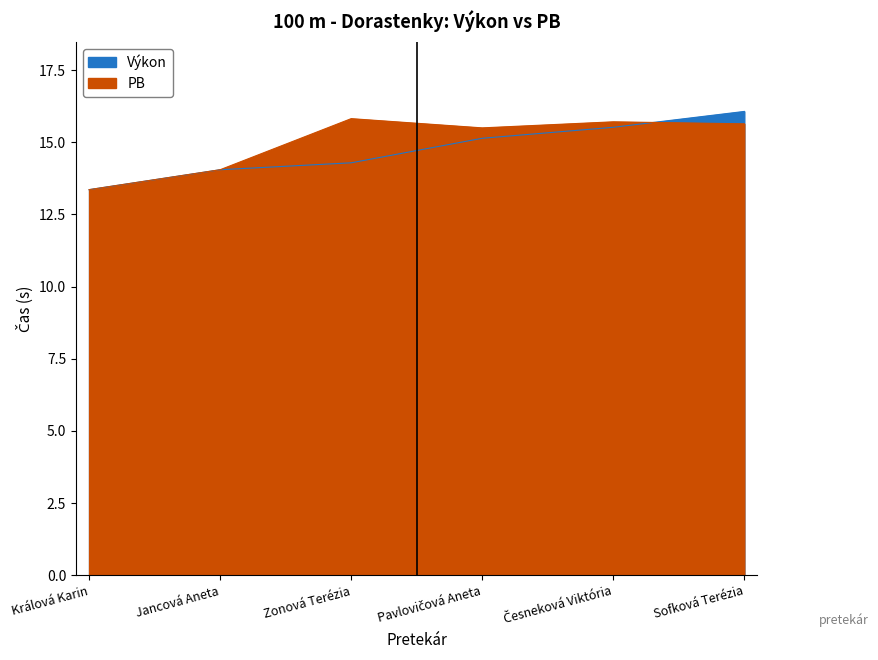

How many values in the PB series exceed 15?

4